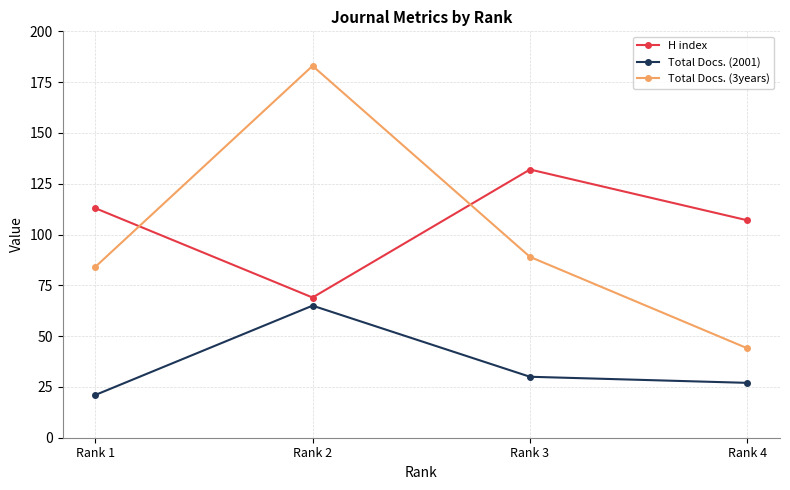

Is it true that Total Docs. (2001) equals 7 at Rank 3?

False